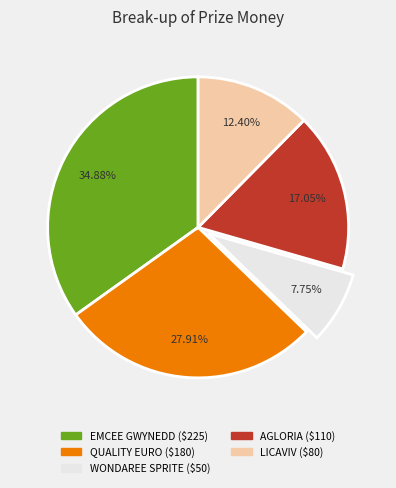

The AGLORIA slice represents 17% of the pie. True or false?

True